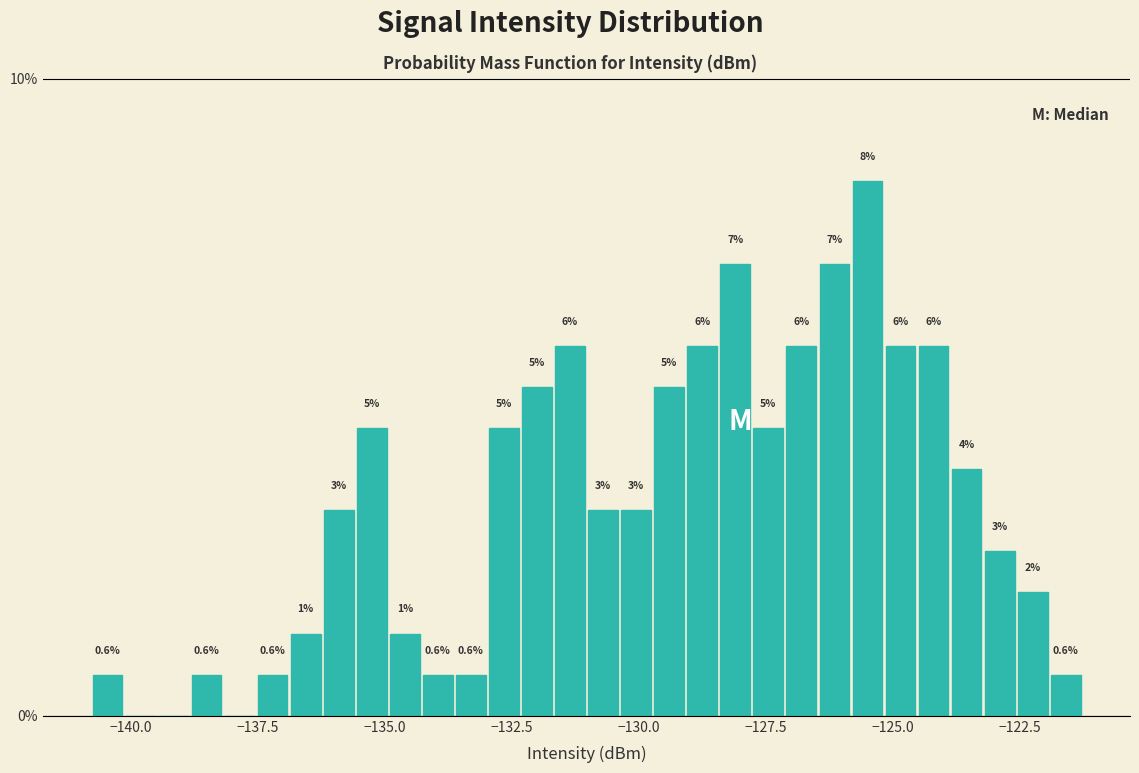

Read against the x-axis, roughly where is the centre of the tallest bar?

-125.5